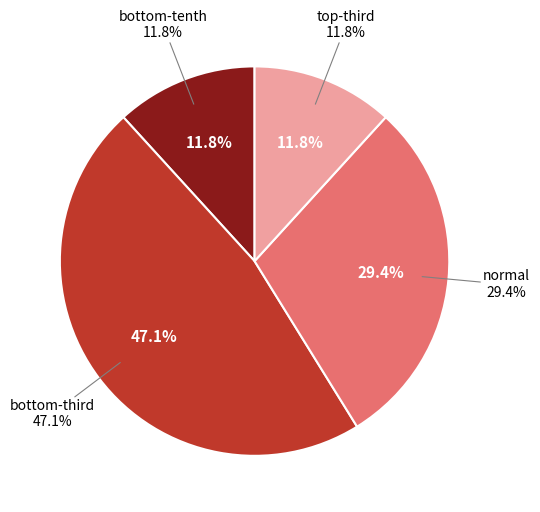

Rank the categories by value from lowest to highest.

bottom-tenth, top-third, normal, bottom-third